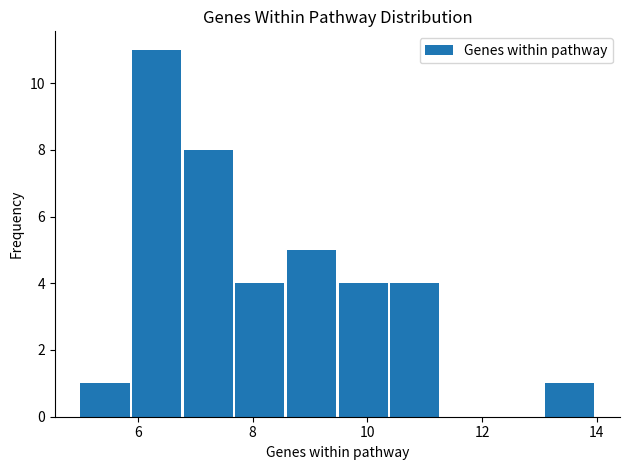

Which range on the x-axis has the tallest bar?

5.9 to 6.8